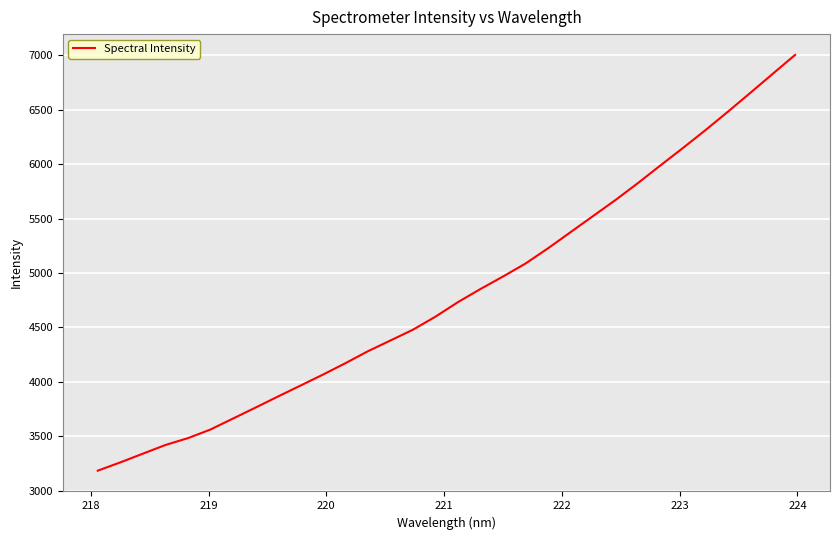

What is the smallest value displayed?

3185.2